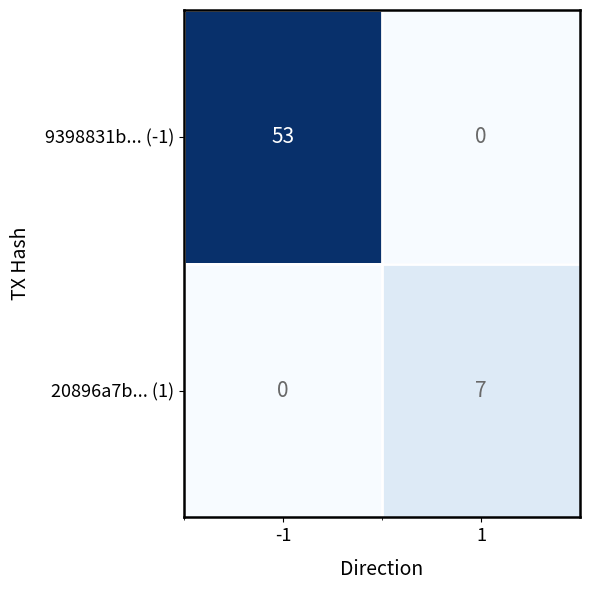

Which series has the largest range (max minus min)?

9398831b... (-1)